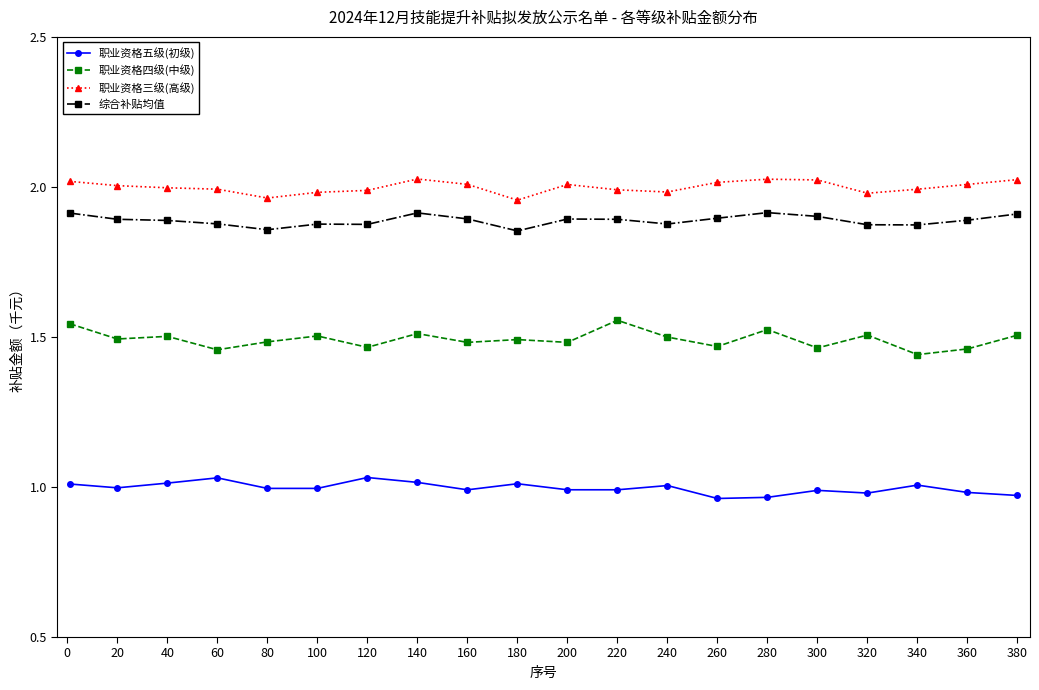

How many distinct data groups are displayed?

4